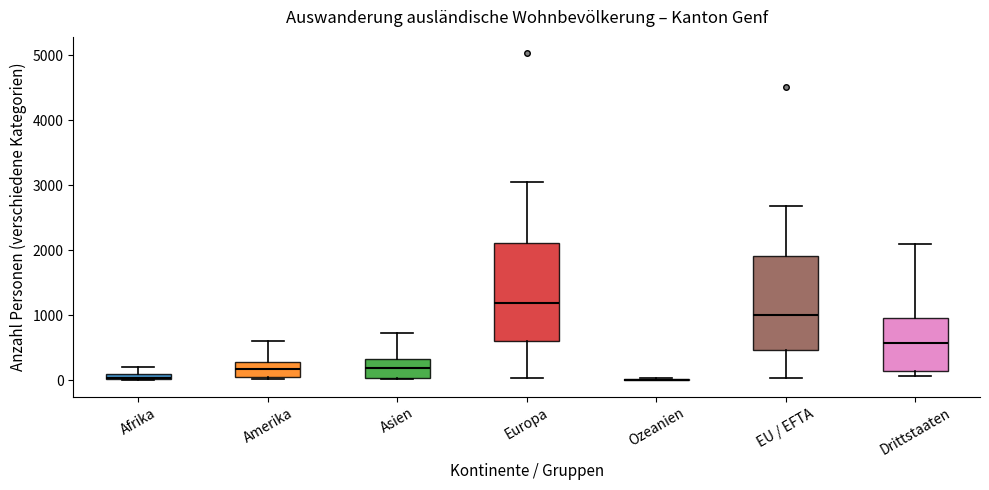

Where does the median line of the box for Asien sit on the y-axis? The values are not printed on the chart, so give them approximately, as read against the axis.

200